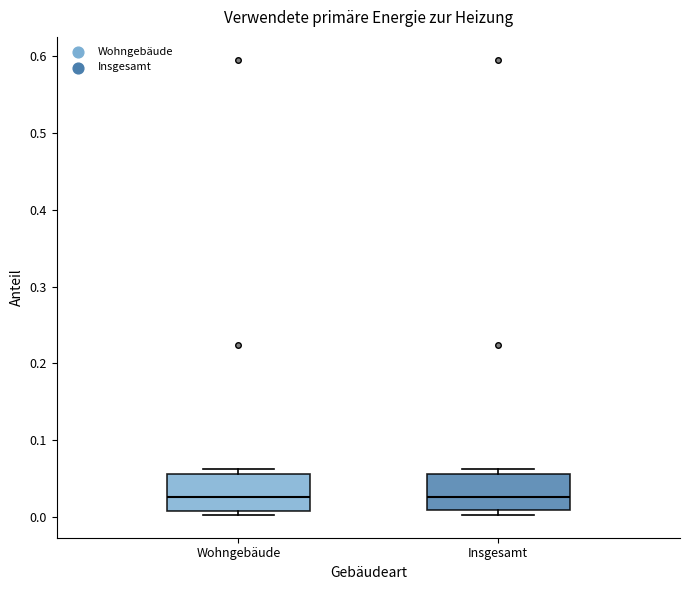

Where is the upper edge of the box for Wohngebäude on the y-axis? The values are not printed on the chart, so give them approximately, as read against the axis.

0.06